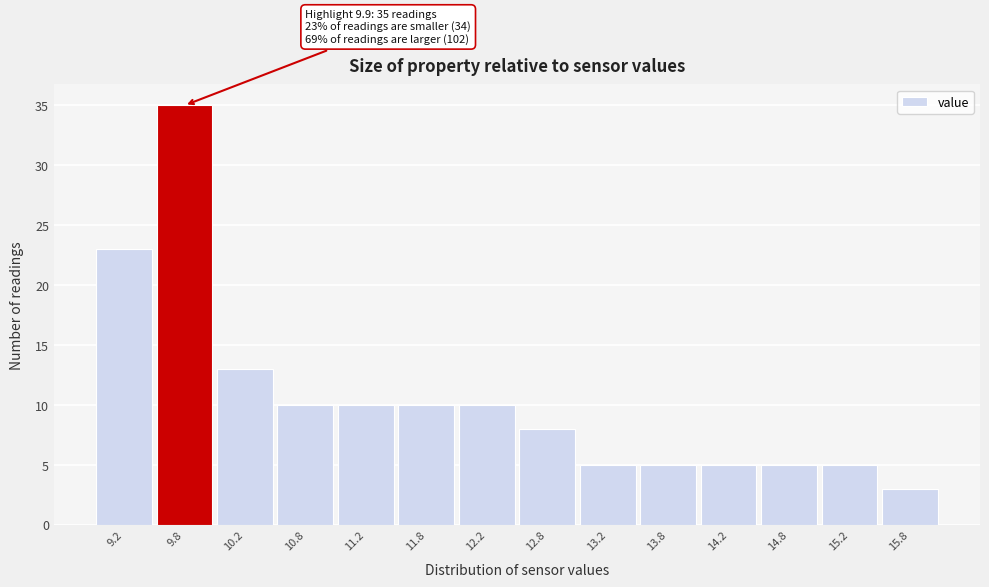

Reading right to left, list all the values displayed in this chart.

3	5	5	5	5	5	8	10	10	10	10	13	35	23